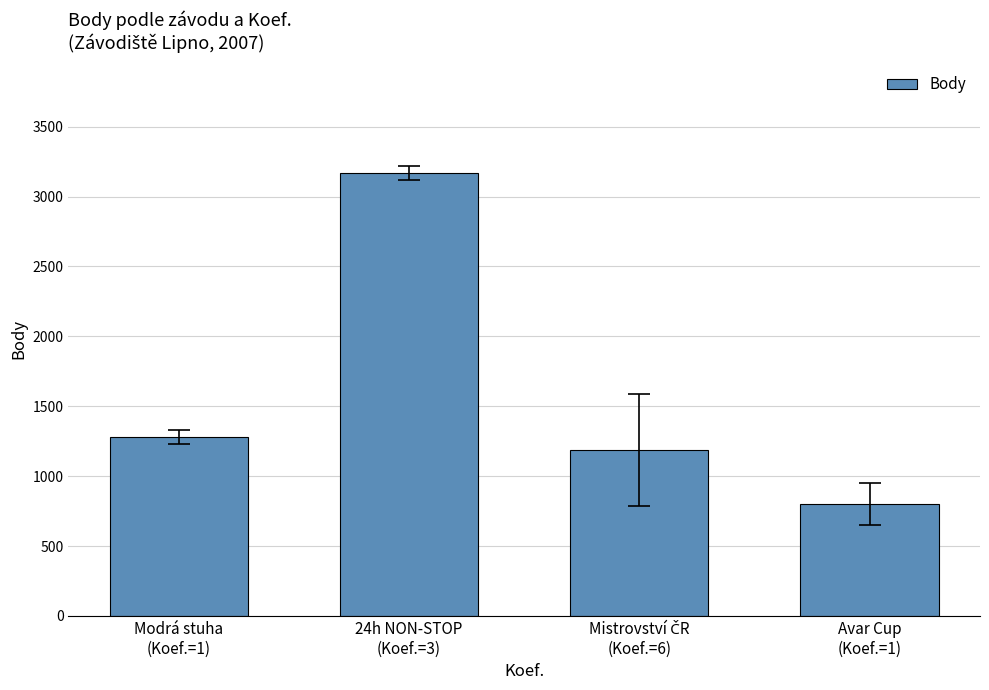

How many distinct data groups are displayed?

1